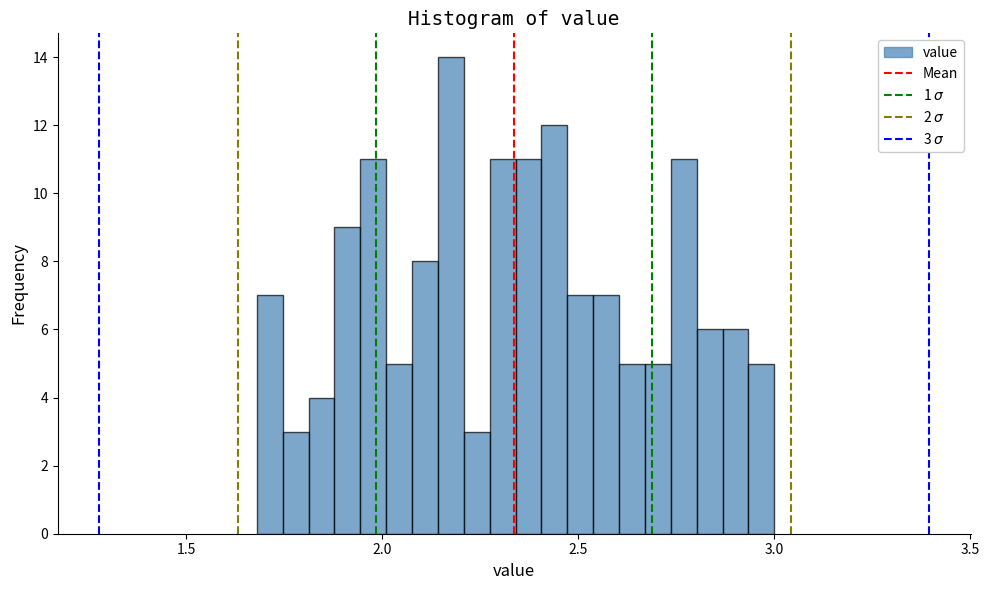

Around what value on the x-axis is the tallest bar? Give the approximate position of its centre, as read against the axis.

2.20